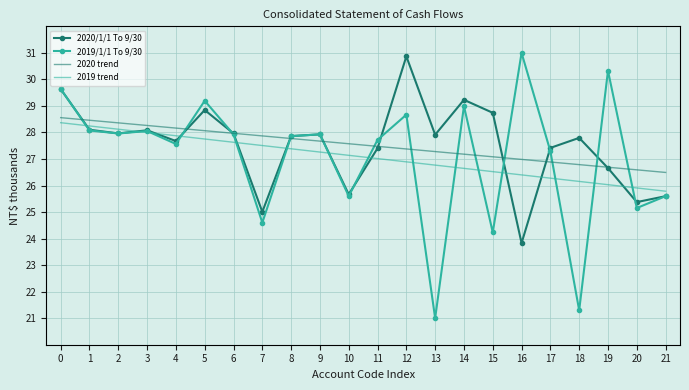

Is the value of 2020/1/1 To 9/30 at 20 greater than the value of 2019/1/1 To 9/30 at 0?

No